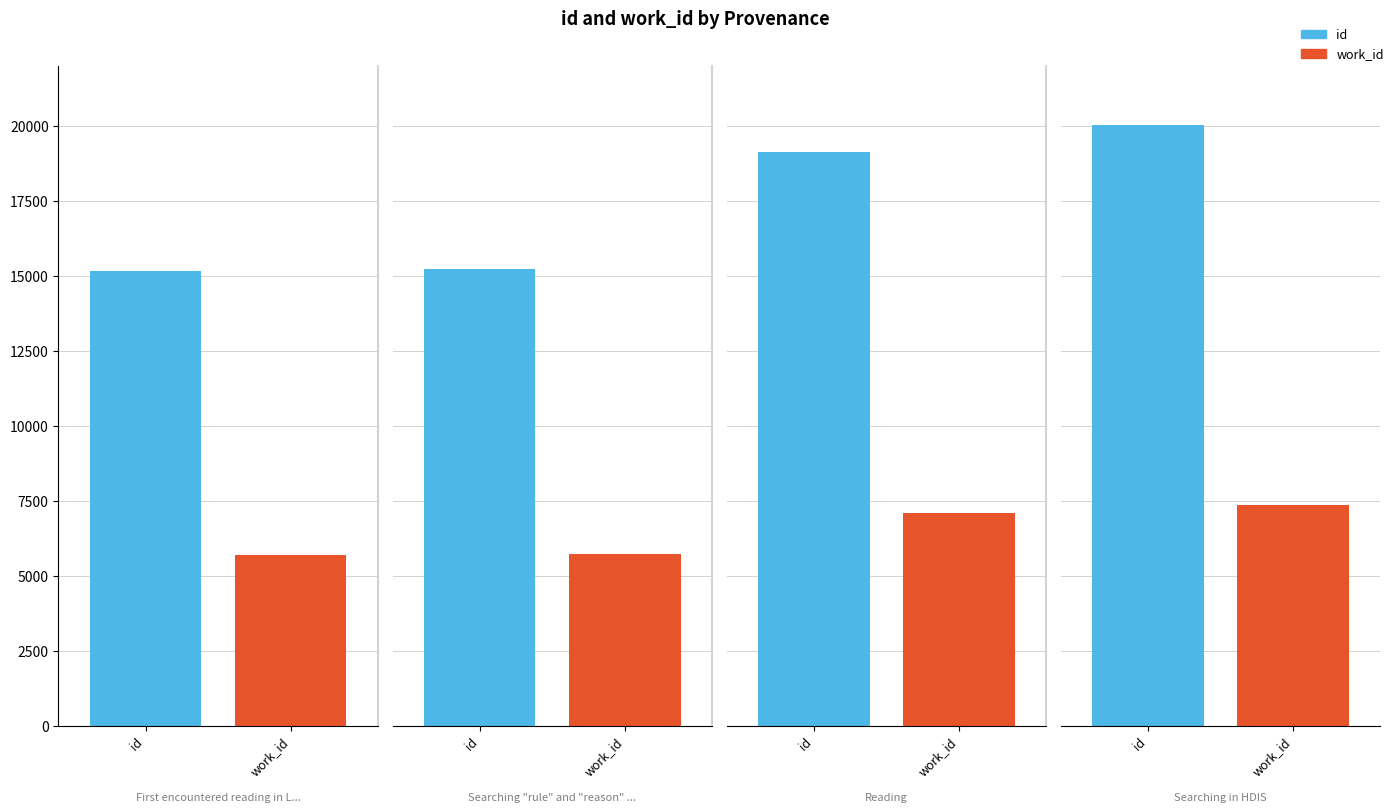

What are all the series names shown in the legend?

id, work_id